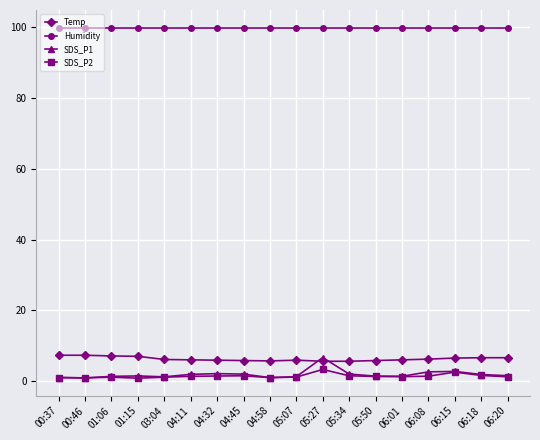

Which series has the largest total across all categories?

Humidity